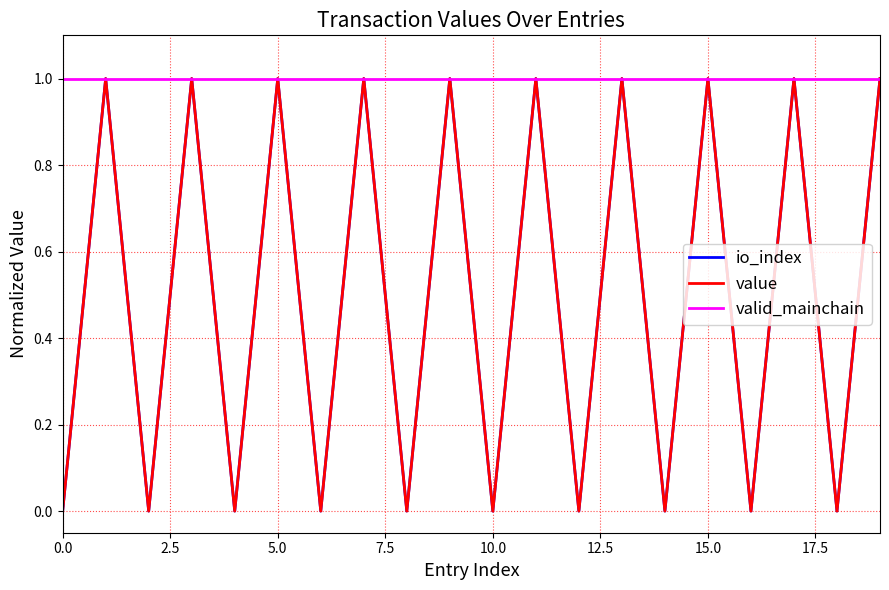

Does the chart have visible grid lines?

Yes